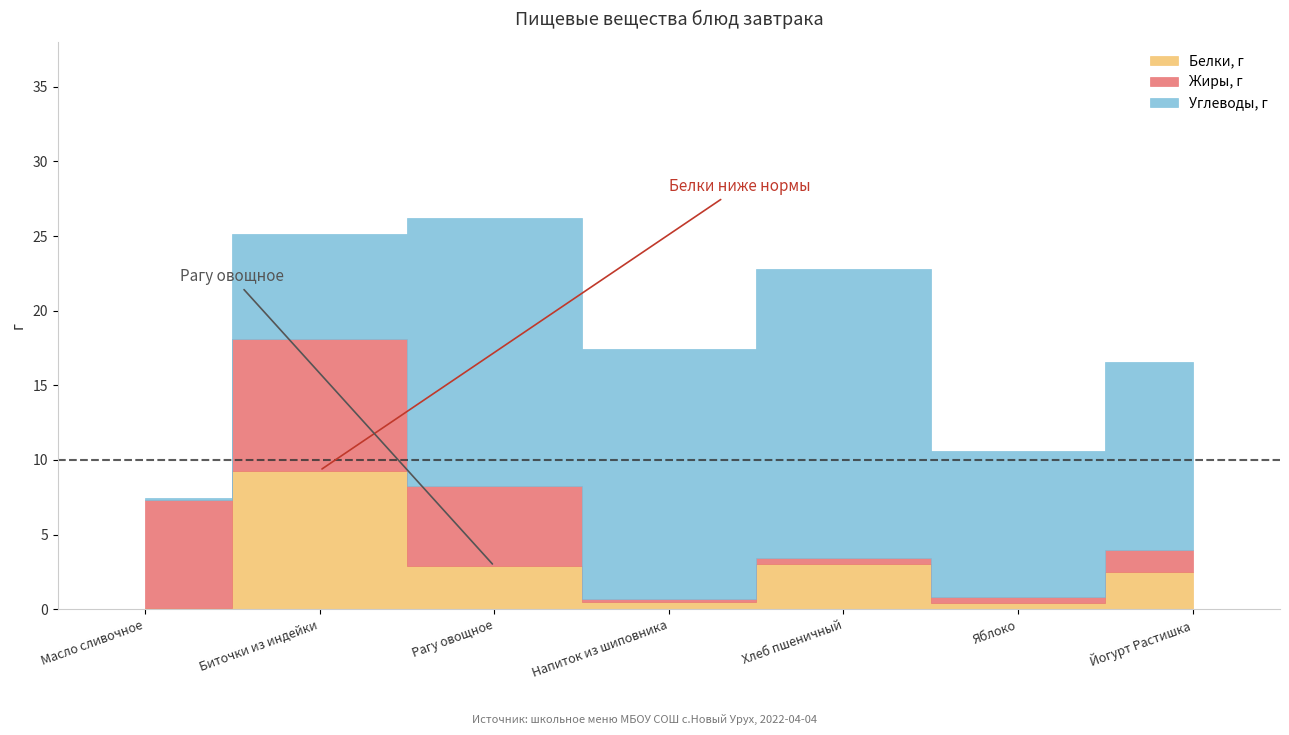

Reading right to left, list all the values displayed in this chart.

Белки, г: Йогурт Растишка=2.5	Яблоко=0.4	Хлеб пшеничный=3.0	Напиток из шиповника=0.5	Рагу овощное=2.9	Биточки из индейки=9.3	Масло сливочное=0.1
Жиры, г: Йогурт Растишка=1.4	Яблоко=0.4	Хлеб пшеничный=0.4	Напиток из шиповника=0.2	Рагу овощное=5.4	Биточки из индейки=8.8	Масло сливочное=7.2
Углеводы, г: Йогурт Растишка=12.6	Яблоко=9.8	Хлеб пшеничный=19.3	Напиток из шиповника=16.7	Рагу овощное=17.9	Биточки из индейки=7.1	Масло сливочное=0.1